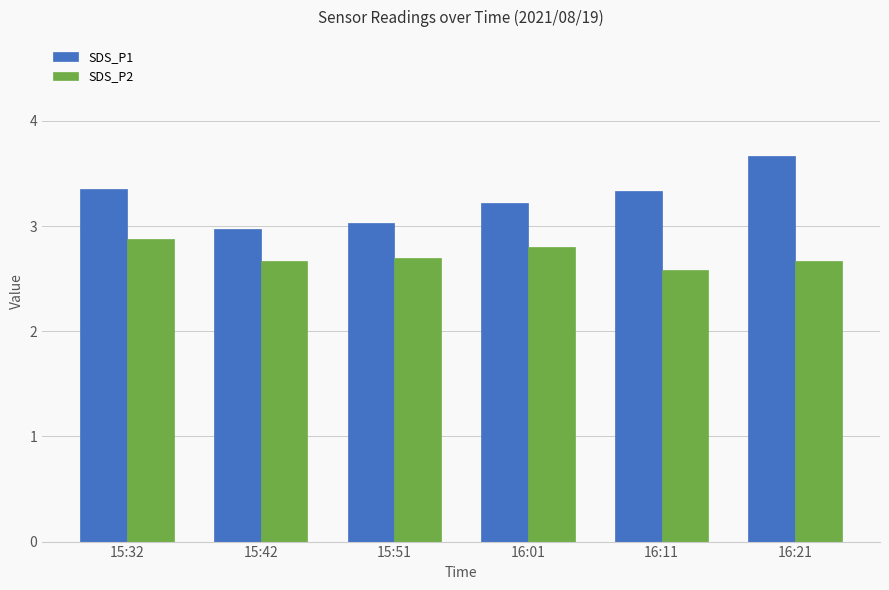

At which category is the sum across all series the highest?

16:21